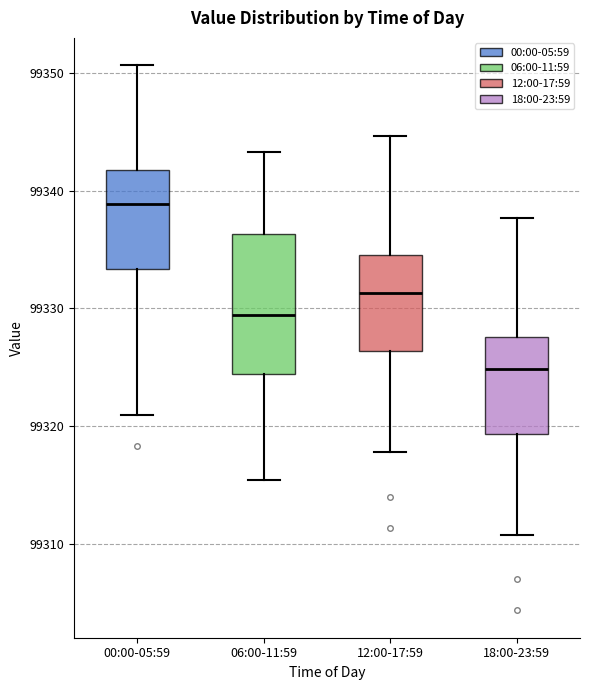

Reading left to right, read every box against the y-axis: the position of its median line, the range the box covers, and the ends of its whiskers. The values are not printed on the chart, so give them approximately, as read against the axis.

00:00-05:59: median 99339, box 99333 to 99342, whiskers 99321 to 99351
06:00-11:59: median 99329, box 99324 to 99336, whiskers 99315 to 99343
12:00-17:59: median 99331, box 99326 to 99335, whiskers 99318 to 99345
18:00-23:59: median 99325, box 99319 to 99328, whiskers 99311 to 99338